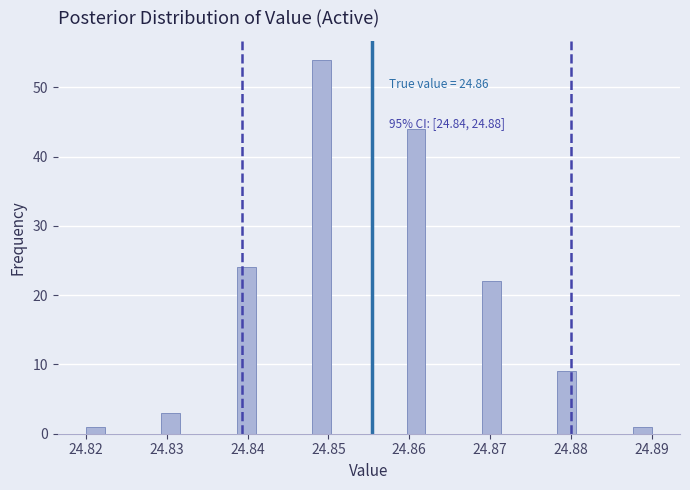

Read against the x-axis, roughly where is the centre of the tallest bar?

24.849